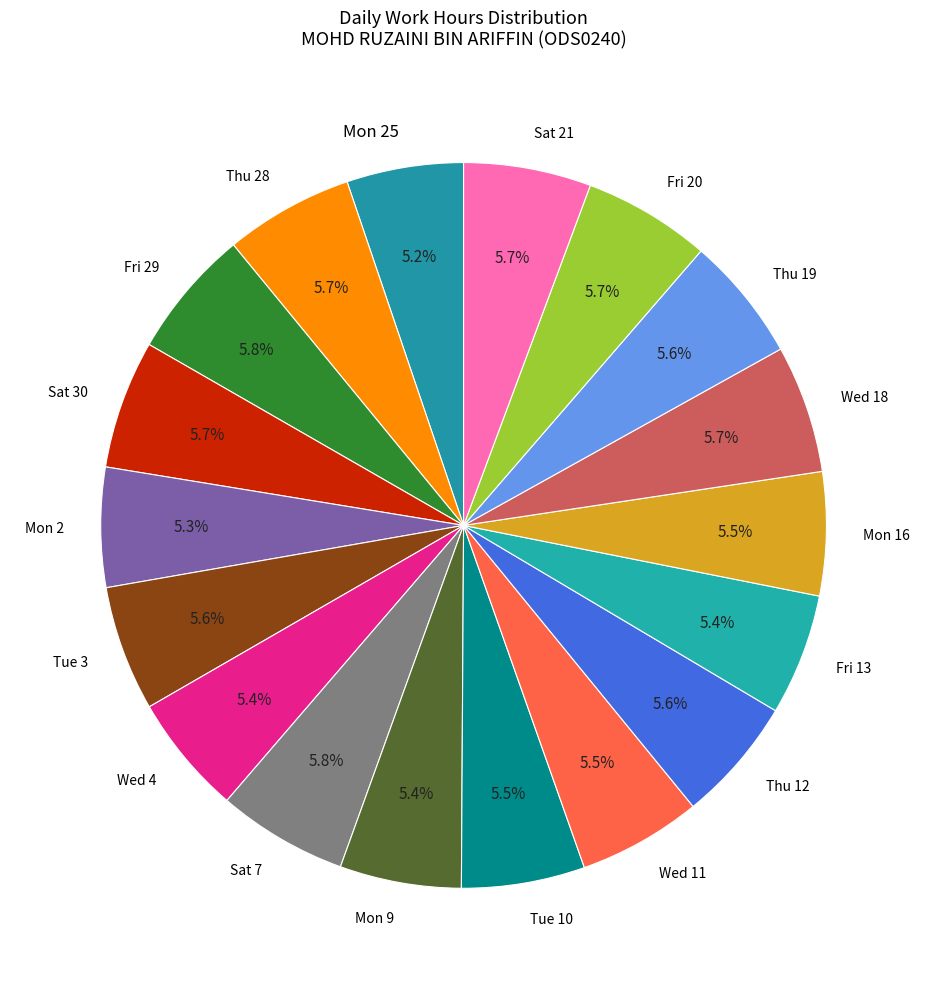

To the nearest percent, what is the average slice percentage?

6%